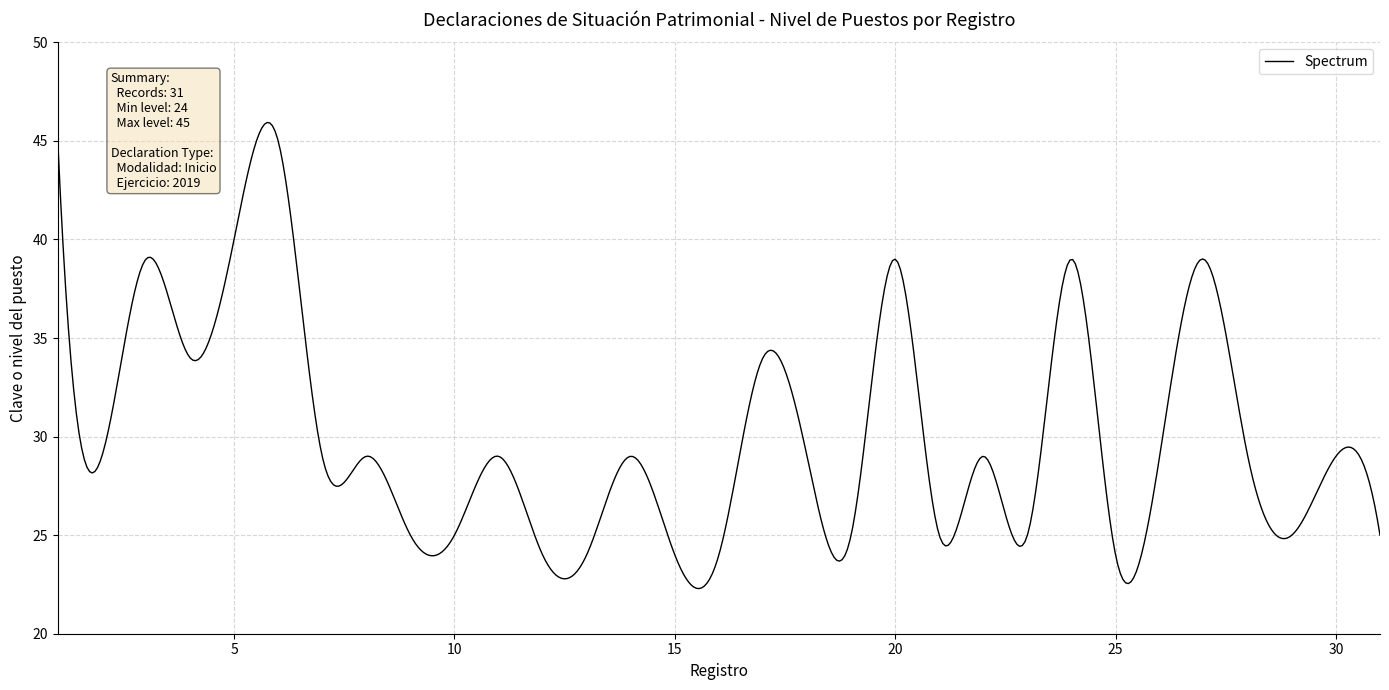

What is the smallest value displayed?

22.3